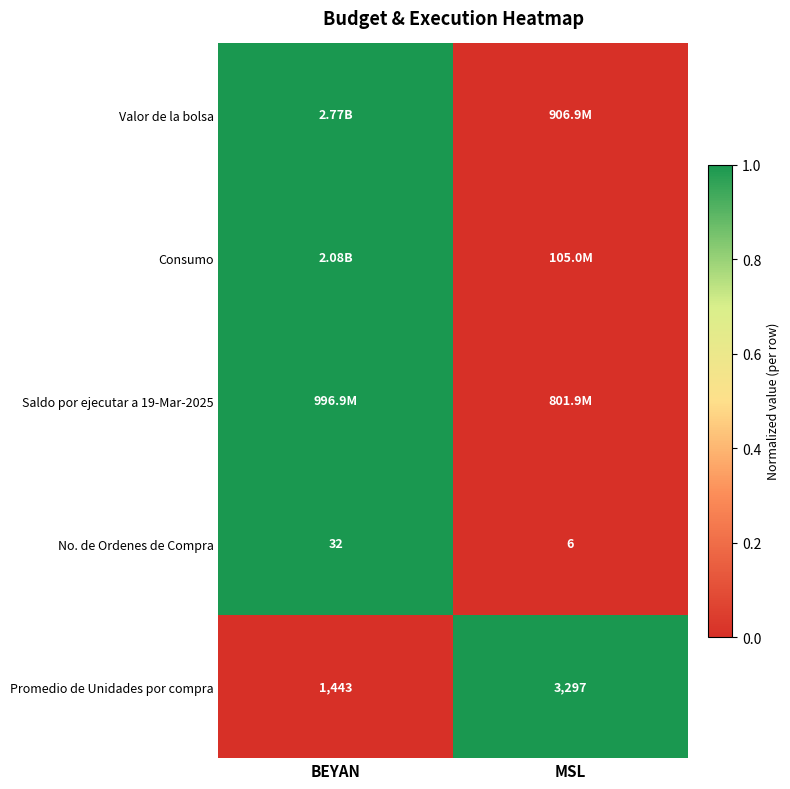

What is the difference between the Promedio de Unidades por compra values at MSL and BEYAN?

1854